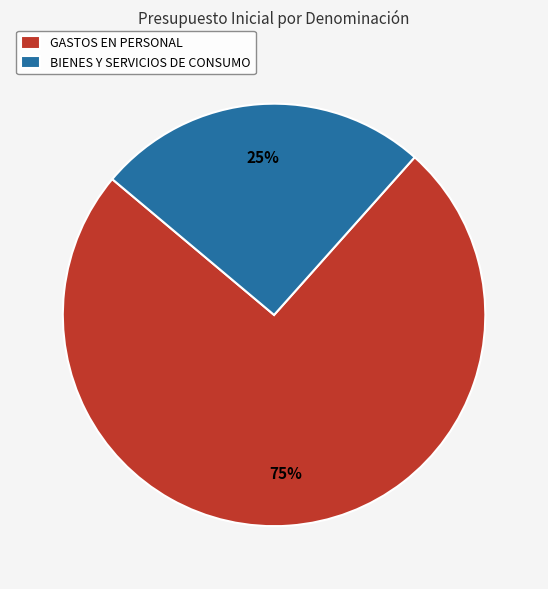

To the nearest percent, what percentage of the pie is BIENES Y SERVICIOS DE CONSUMO?

25%